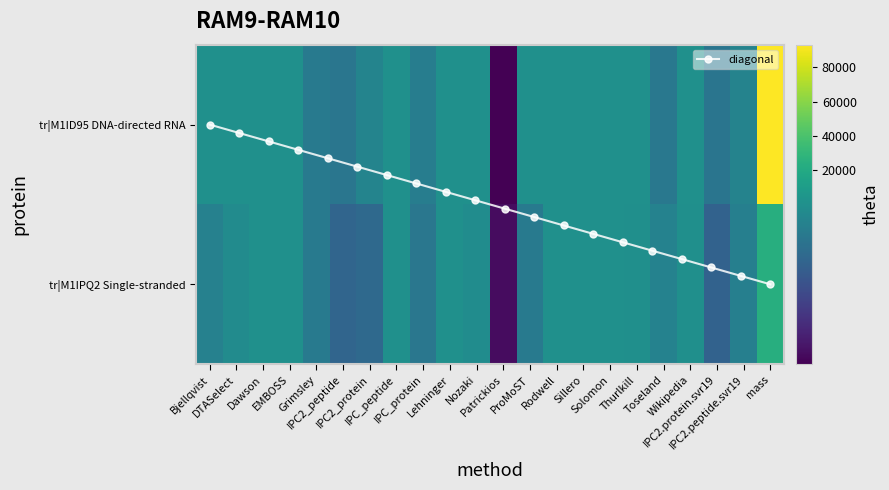

How many values in the tr|M1IPQ2|M1IPQ2_9CAUD Single-stranded series are below 7?

3